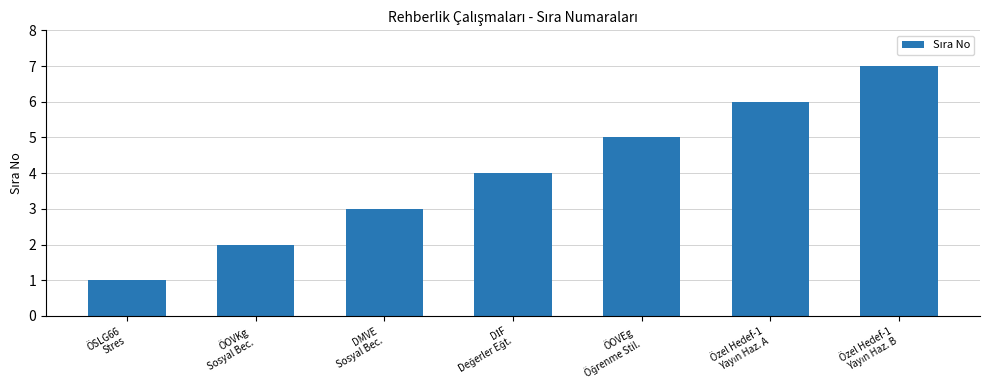

What is the label of the 6th bar from the right?

ÖOVKg
Sosyal Bec.